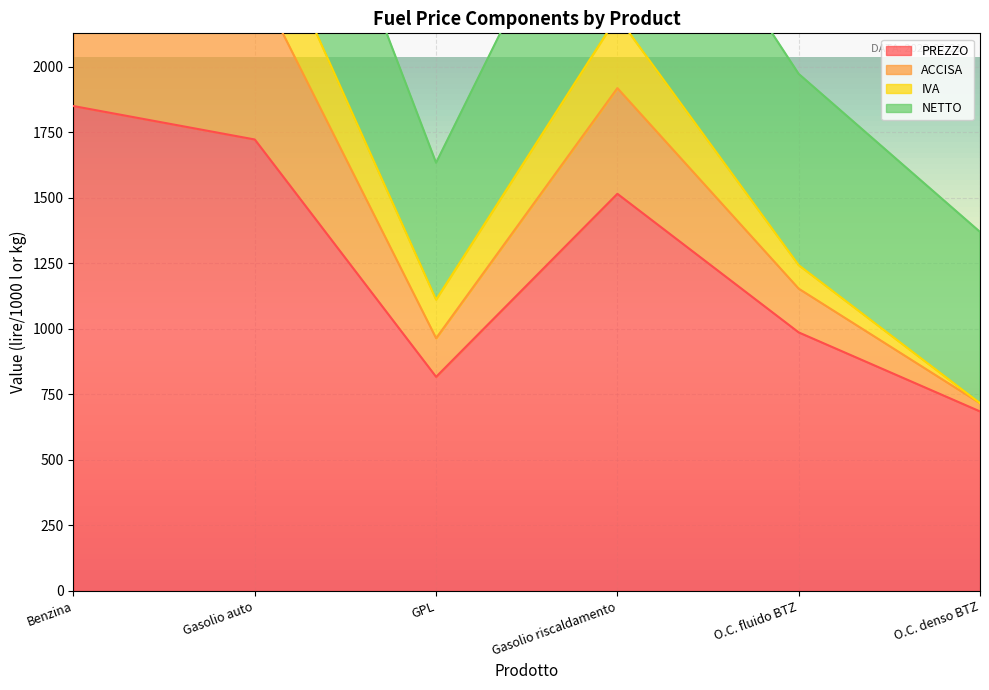

True or false: PREZZO and ACCISA intersect in this chart.

False